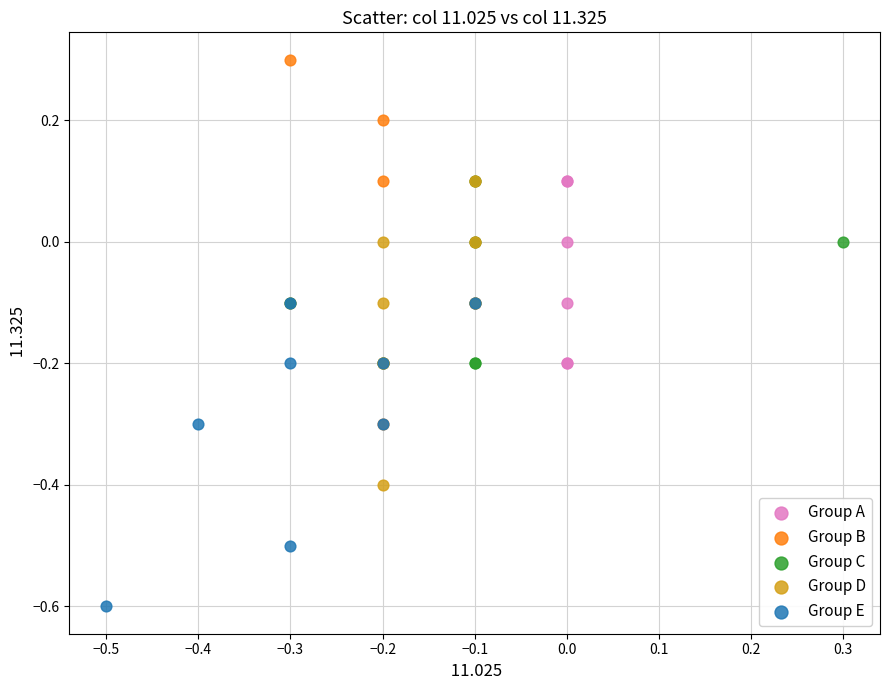

Which series reaches the maximum Y coordinate?

Group B